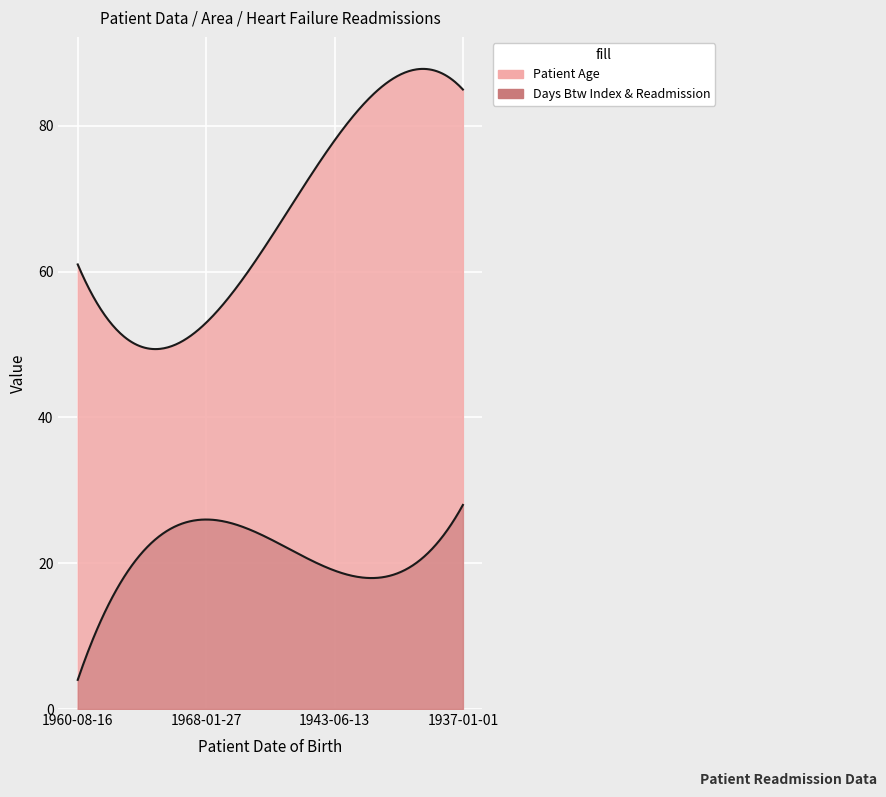

What is the value of the Patient Age point at the 1st from the left?

61